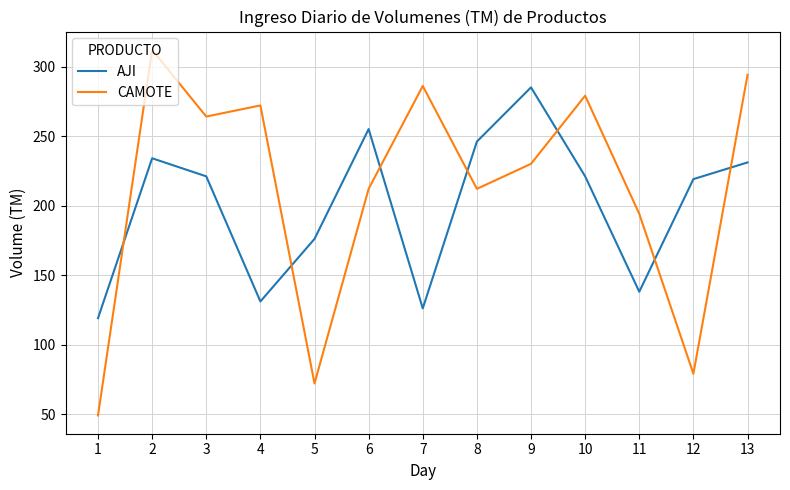

Reading left to right, transcribe all the data shown in this chart.

AJI: 119	234	221	131	176	255	126	246	285	221	138	219	231
CAMOTE: 49	312	264	272	72	212	286	212	230	279	194	79	294